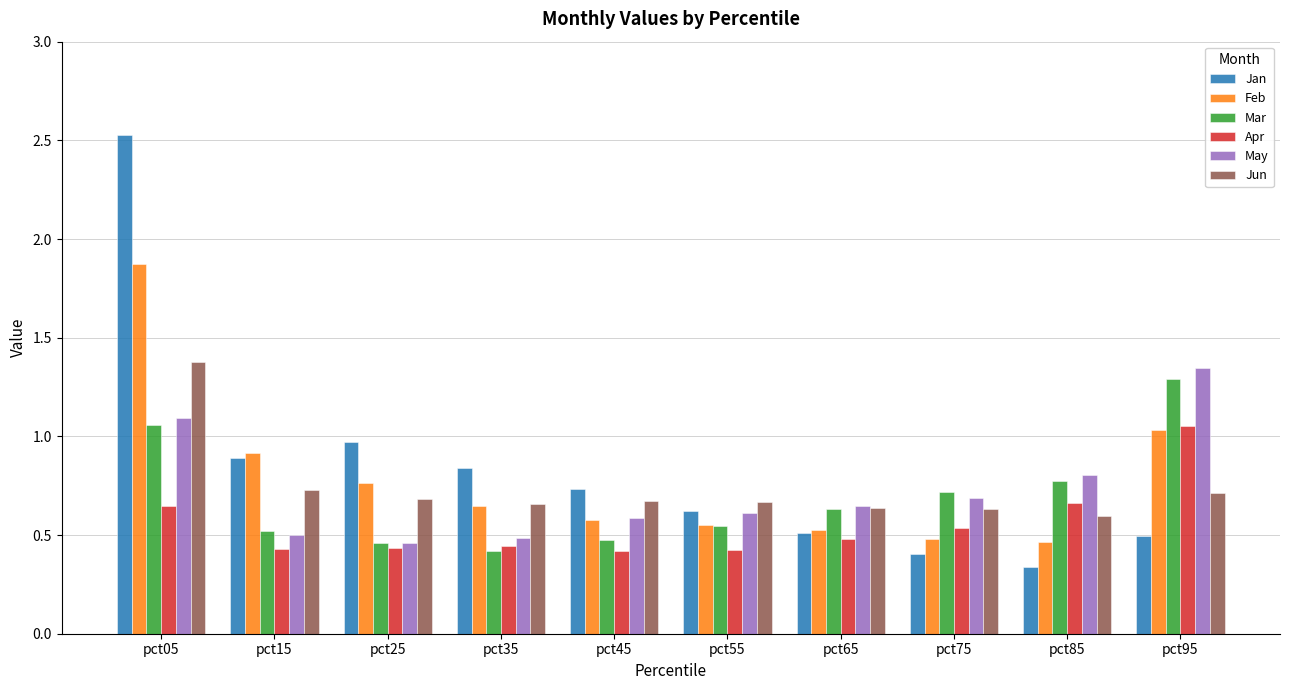

Which category has the lowest value in the Jan series?

pct85